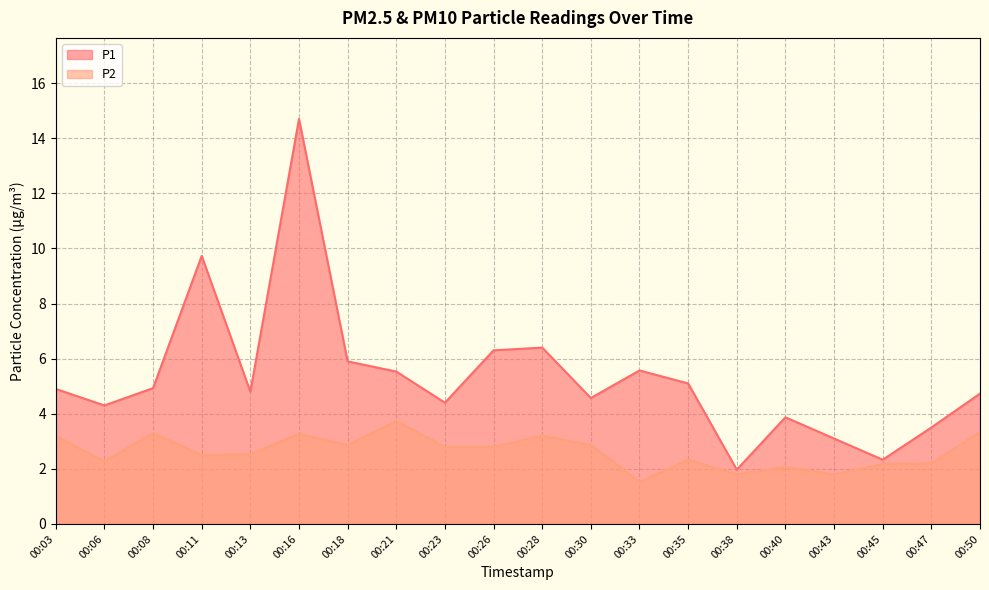

Reading left to right, transcribe all the data shown in this chart.

P1: 00:03=4.9	00:06=4.3	00:08=4.9	00:11=9.7	00:13=4.8	00:16=14.7	00:18=5.9	00:21=5.5	00:23=4.4	00:26=6.3	00:28=6.4	00:30=4.6	00:33=5.6	00:35=5.1	00:38=2.0	00:40=3.9	00:43=3.1	00:45=2.3	00:47=3.5	00:50=4.7
P2: 00:03=3.2	00:06=2.3	00:08=3.3	00:11=2.5	00:13=2.5	00:16=3.3	00:18=2.9	00:21=3.7	00:23=2.8	00:26=2.8	00:28=3.2	00:30=2.9	00:33=1.5	00:35=2.3	00:38=1.8	00:40=2.1	00:43=1.8	00:45=2.2	00:47=2.2	00:50=3.3